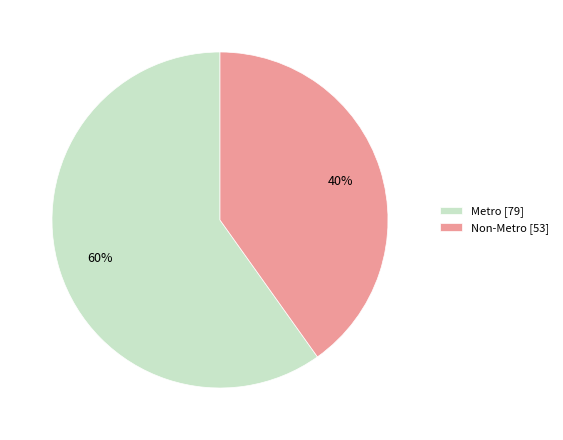

Rank the categories by value from highest to lowest.

Metro, Non-Metro